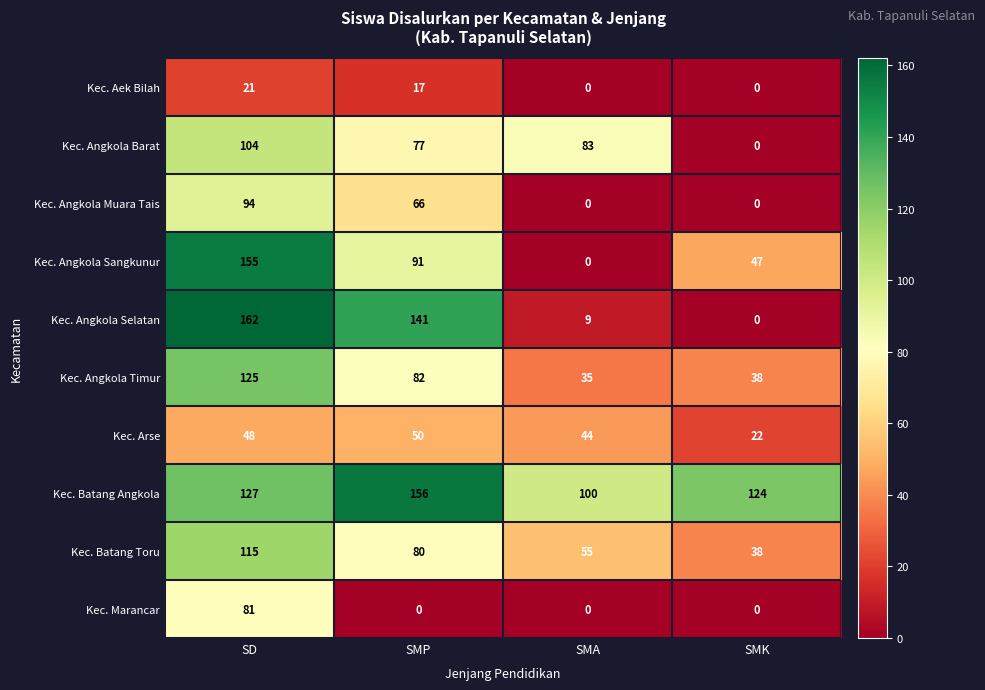

Which series has the largest total across all categories?

Kec. Batang Angkola